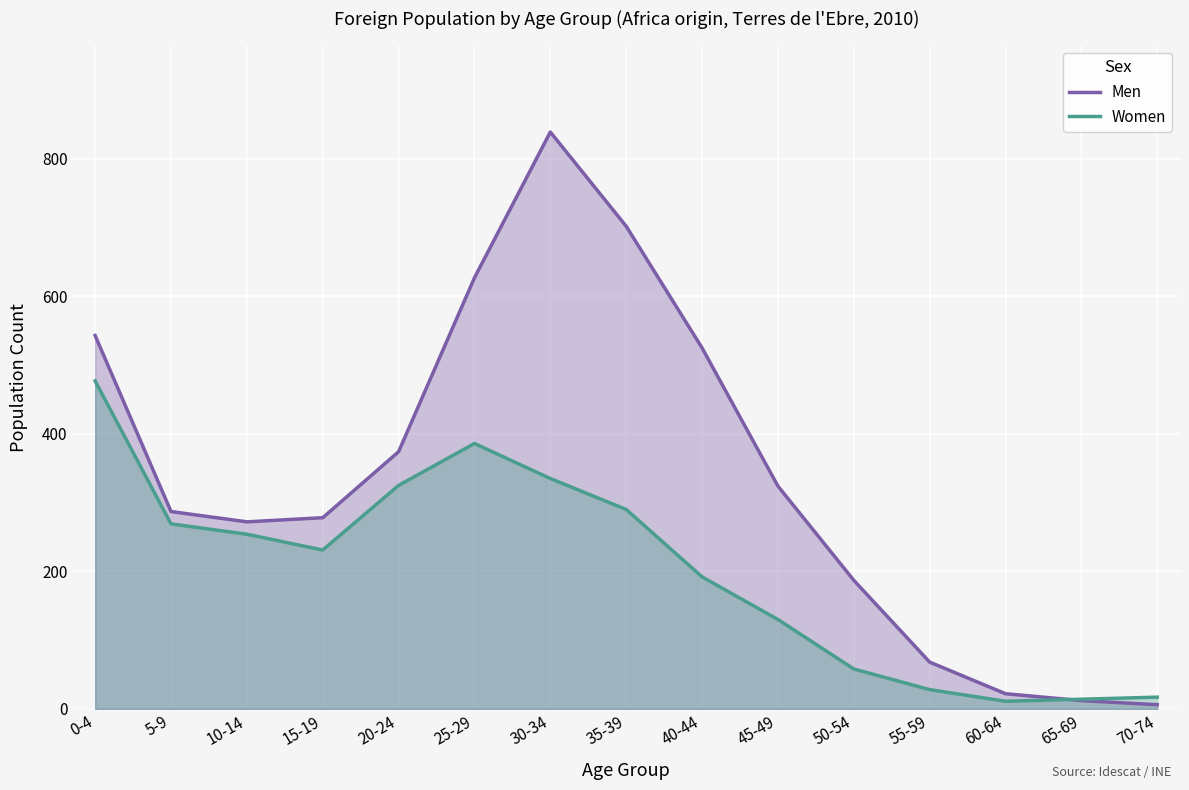

After their last crossing, which series has the higher values: Women or Men?

Women